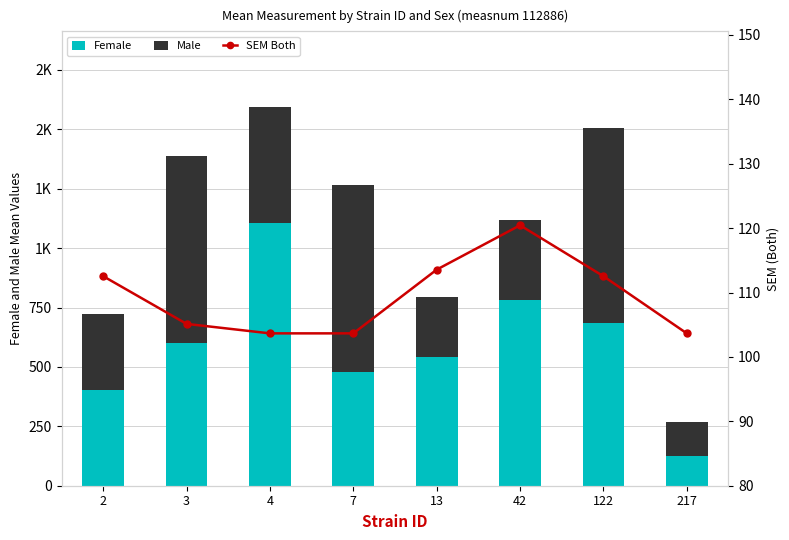

List the series in order of their overall mean, highest first.

Female, Male, SEM Both